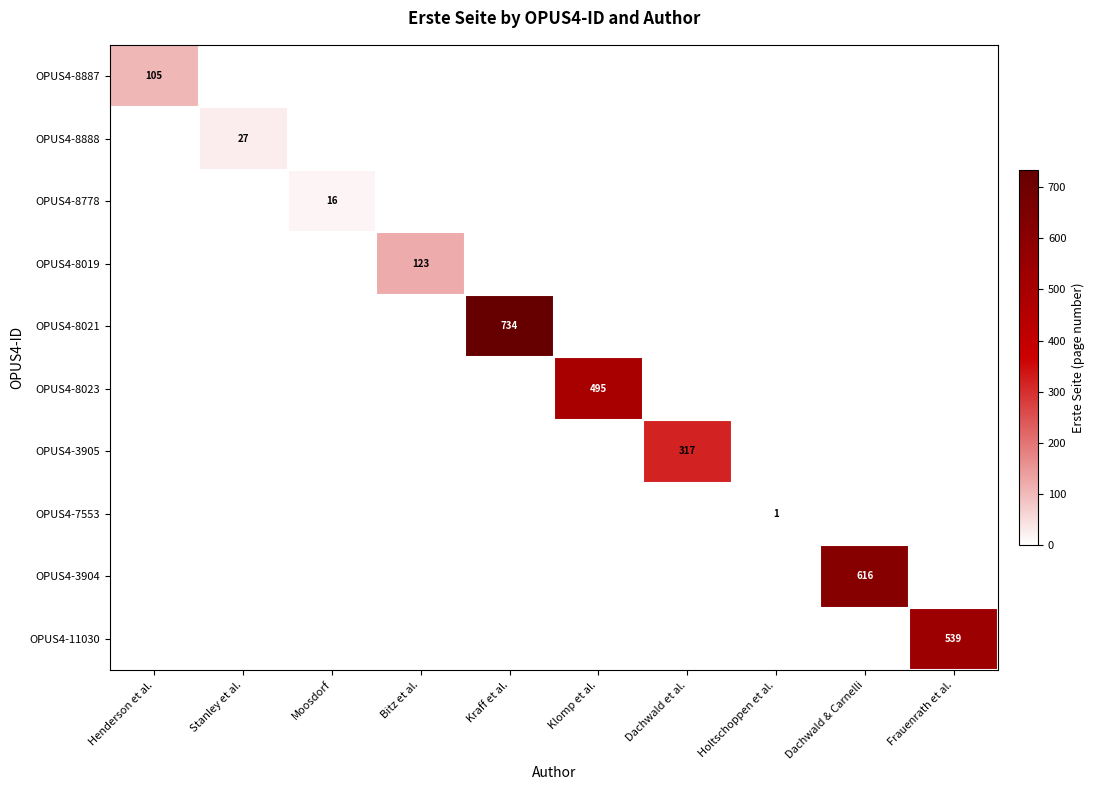

What is the total value across all series at Henderson et al.?

105